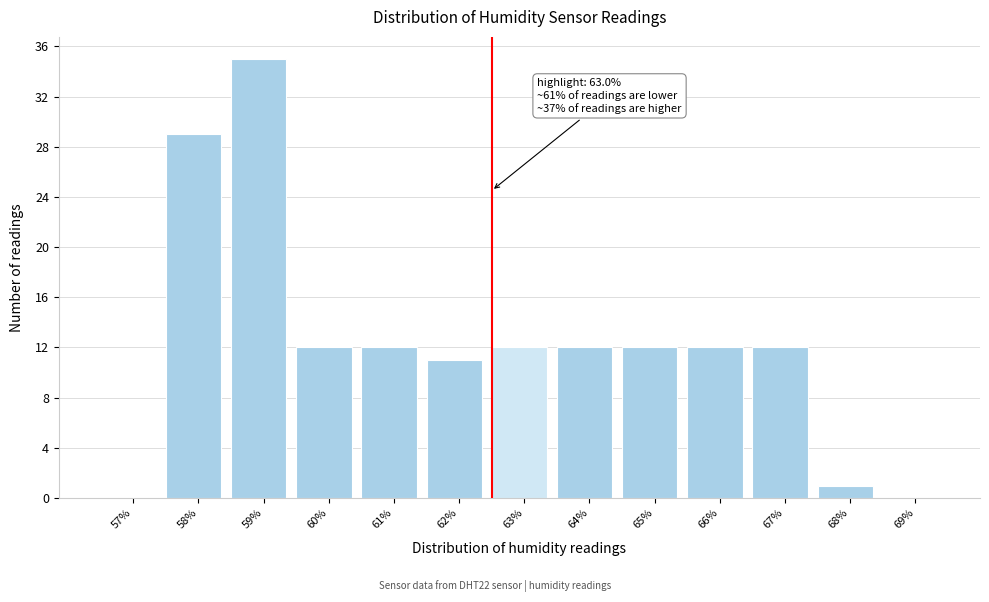

Reading left to right, what are all the values shown in this chart?

57%=0	58%=29	59%=35	60%=12	61%=12	62%=11	63%=12	64%=12	65%=12	66%=12	67%=12	68%=1	69%=0